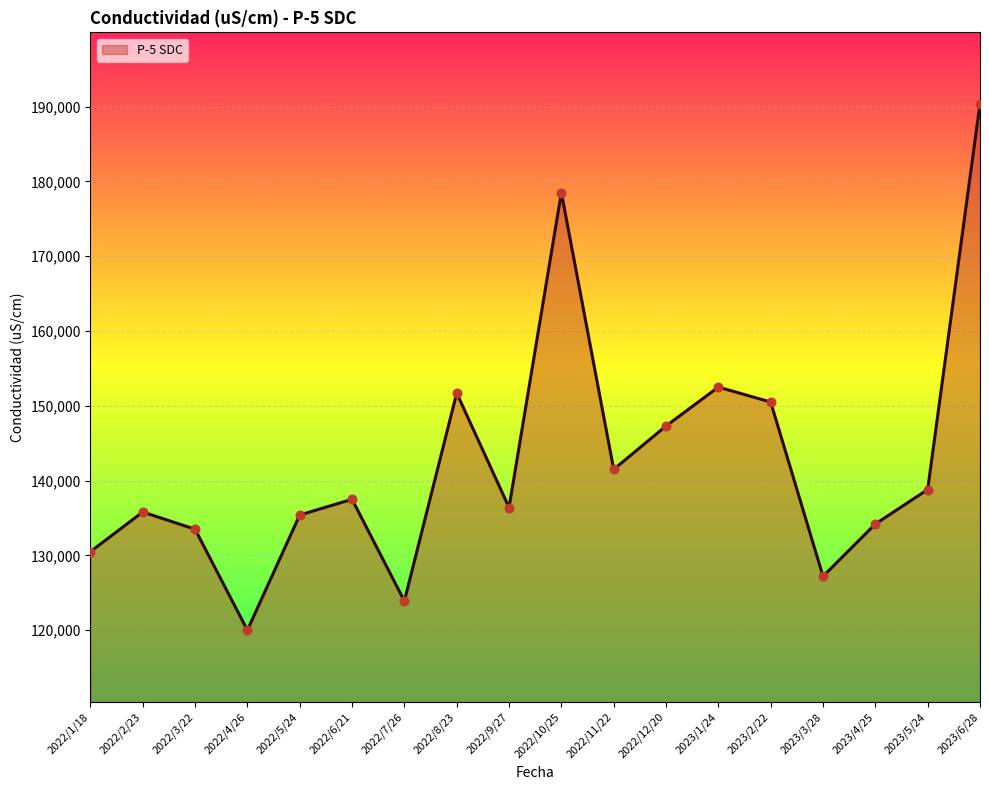

Approximately how many times larger is the value at 2022/9/27 compared to 2022/10/25?

0.8